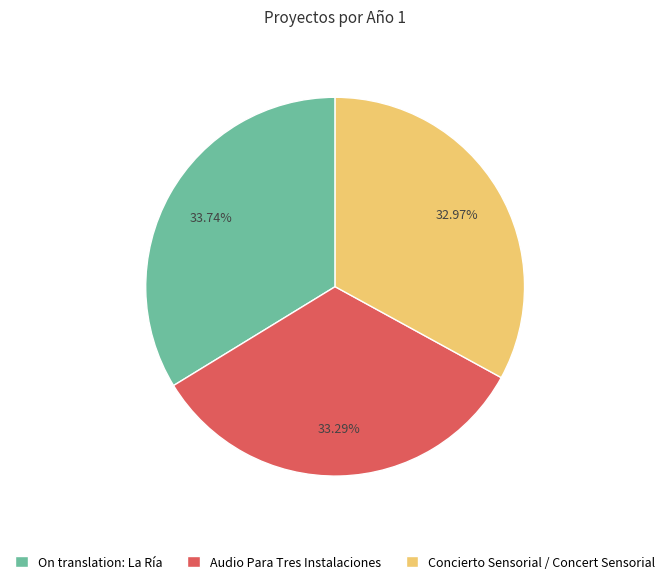

Combined, do Audio Para Tres Instalaciones and On translation: La Ría account for over 50%?

Yes